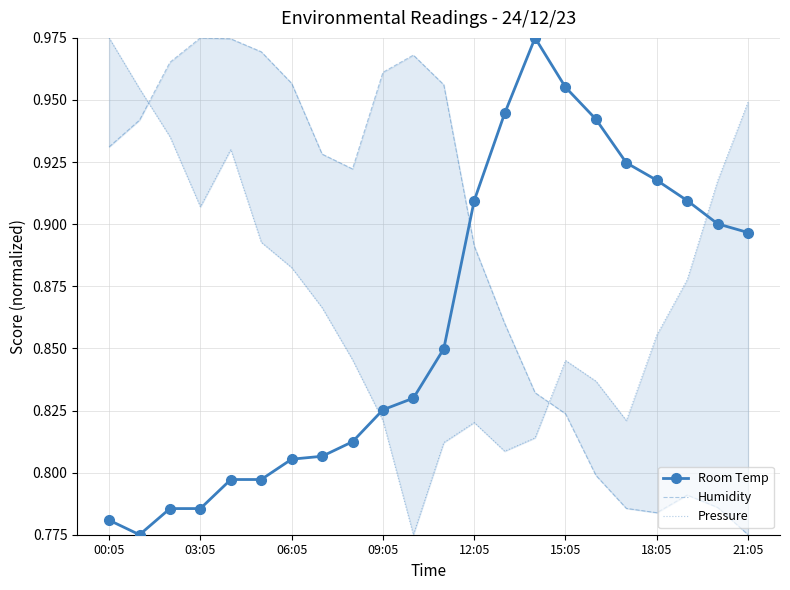

Is it true that Room Temp equals 0.5 at 03:05?

False